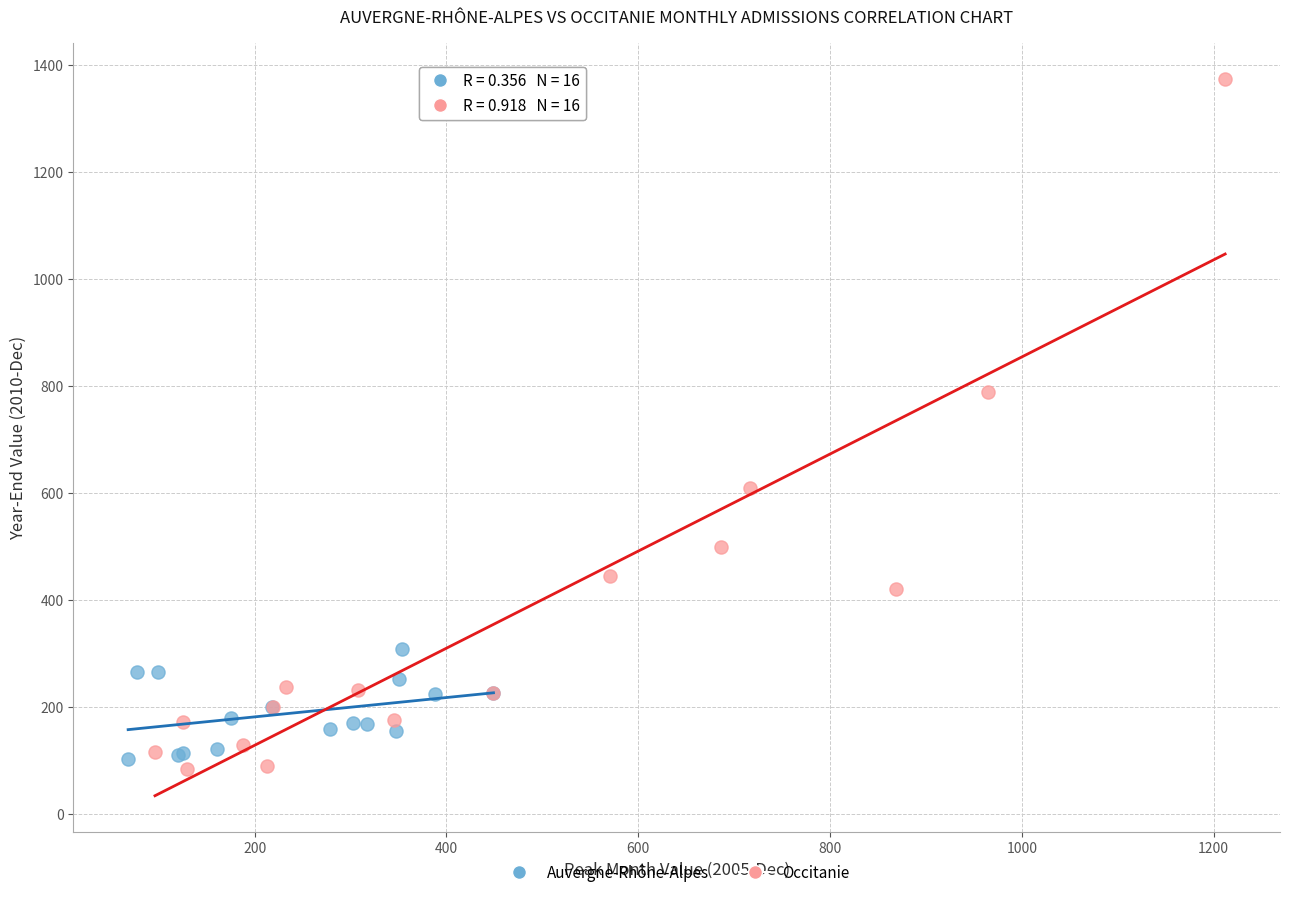

Which series has the widest spread of Y values?

Occitanie